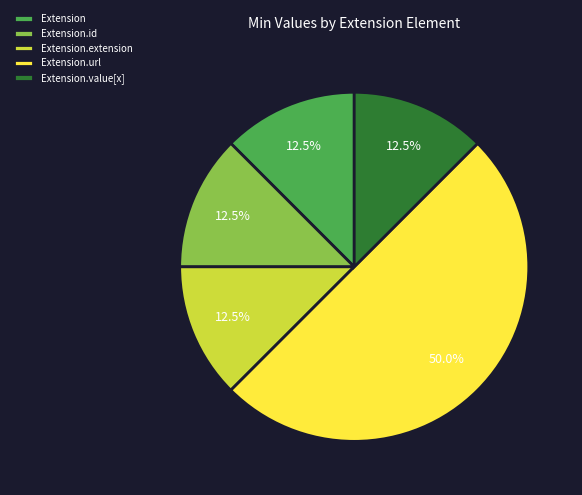

Combined, do Extension and Extension.value[x] account for over 50%?

No